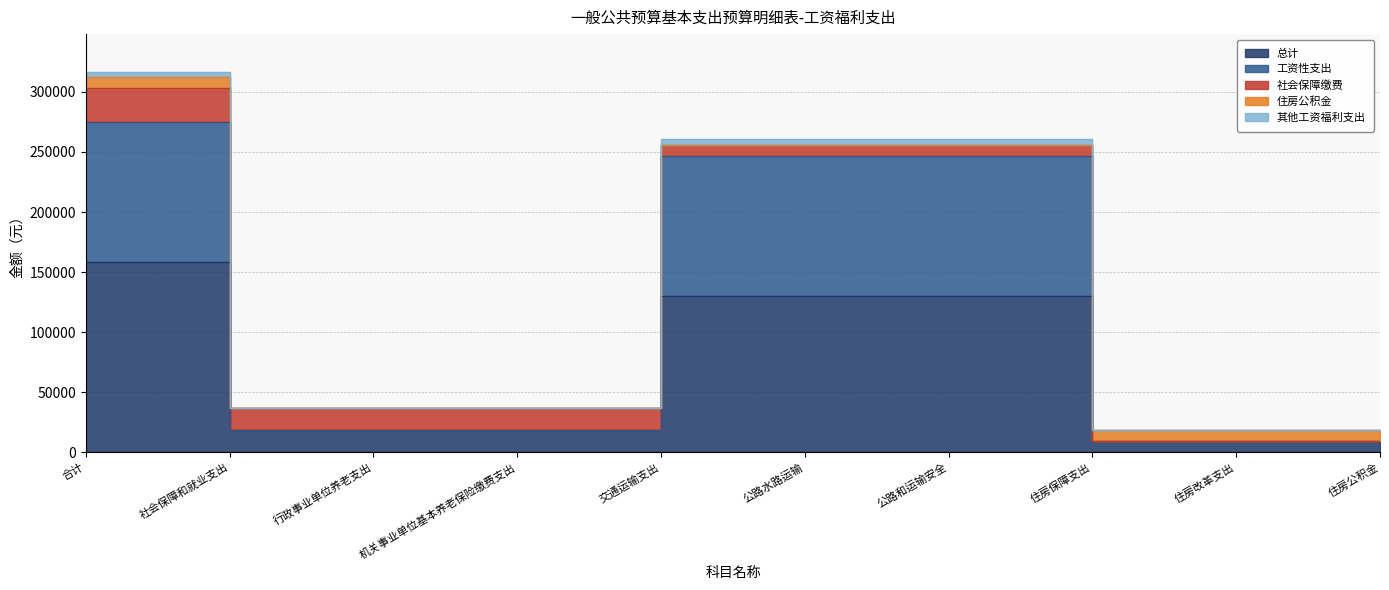

Rank the categories by 其他工资福利支出 value from highest to lowest.

合计, 交通运输支出, 公路水路运输, 公路和运输安全, 社会保障和就业支出, 行政事业单位养老支出, 机关事业单位基本养老保险缴费支出, 住房保障支出, 住房改革支出, 住房公积金